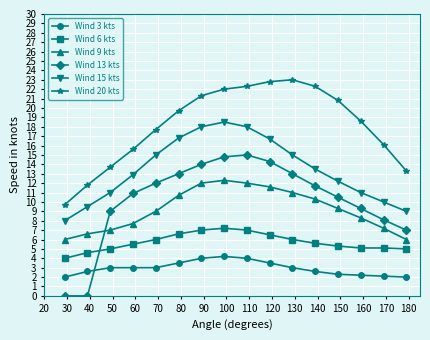

Rank the series by their maximum value, from lowest to highest.

Wind 3 kts, Wind 6 kts, Wind 9 kts, Wind 13 kts, Wind 15 kts, Wind 20 kts